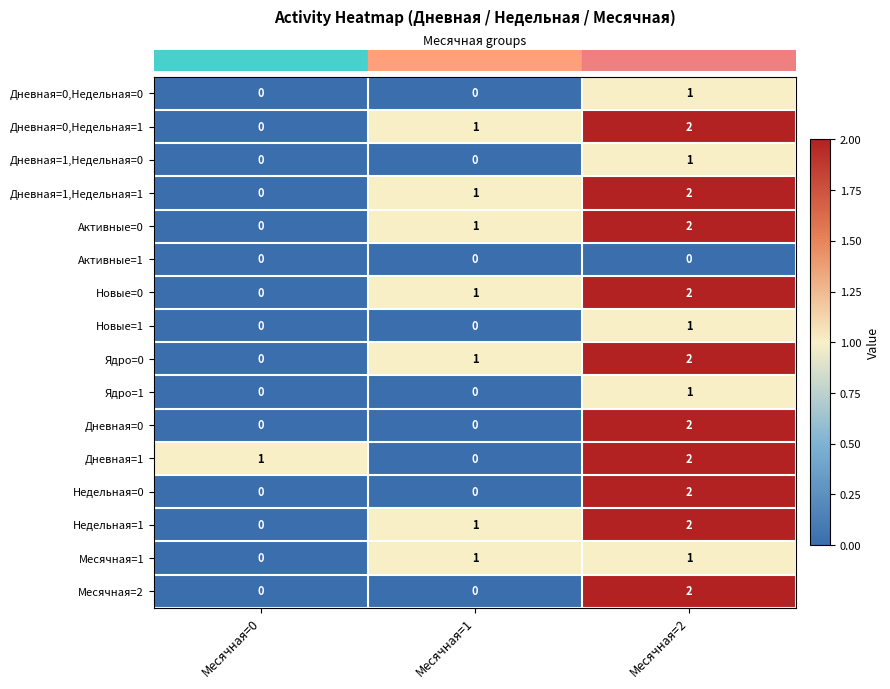

How many Активные=0 values are between 0 and 2?

3